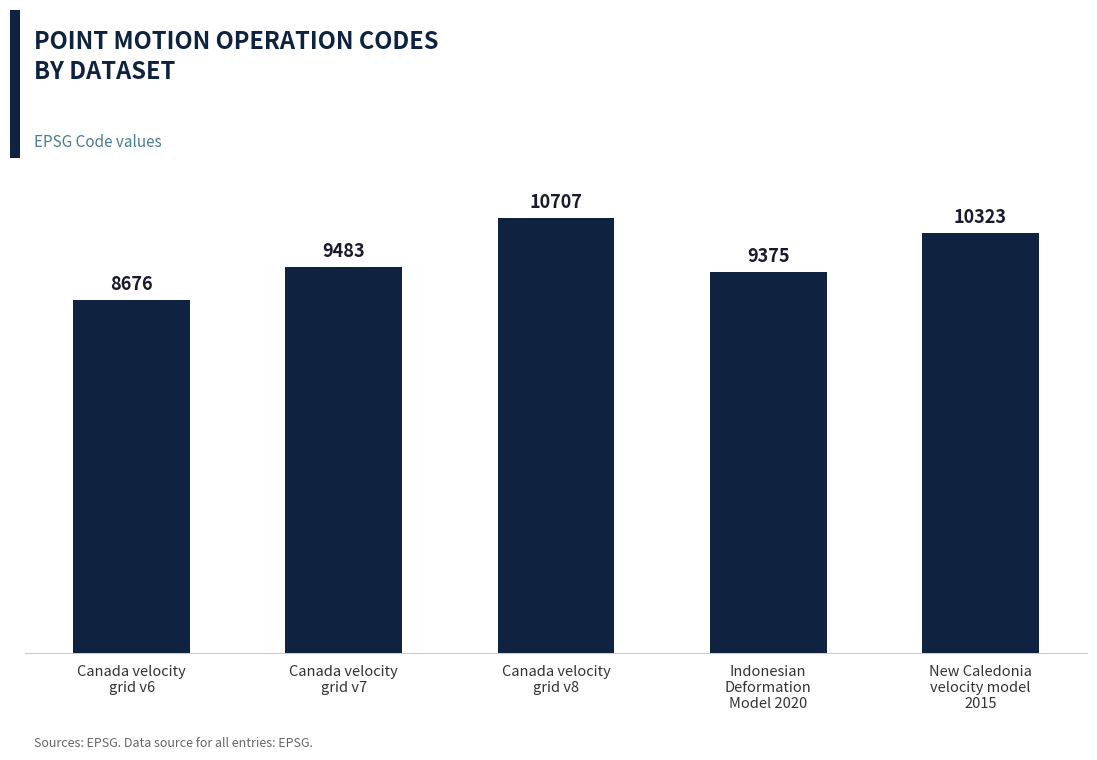

What value does the data have at Indonesian
Deformation
Model 2020?

9375